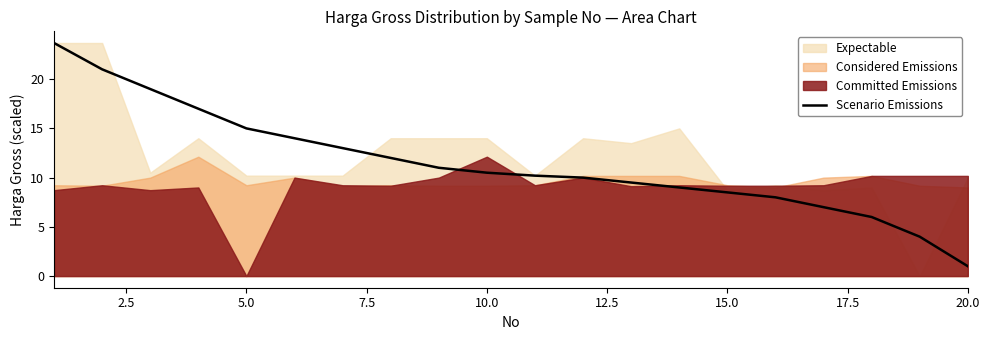

At which label does Scenario Emissions reach its minimum?

20.0